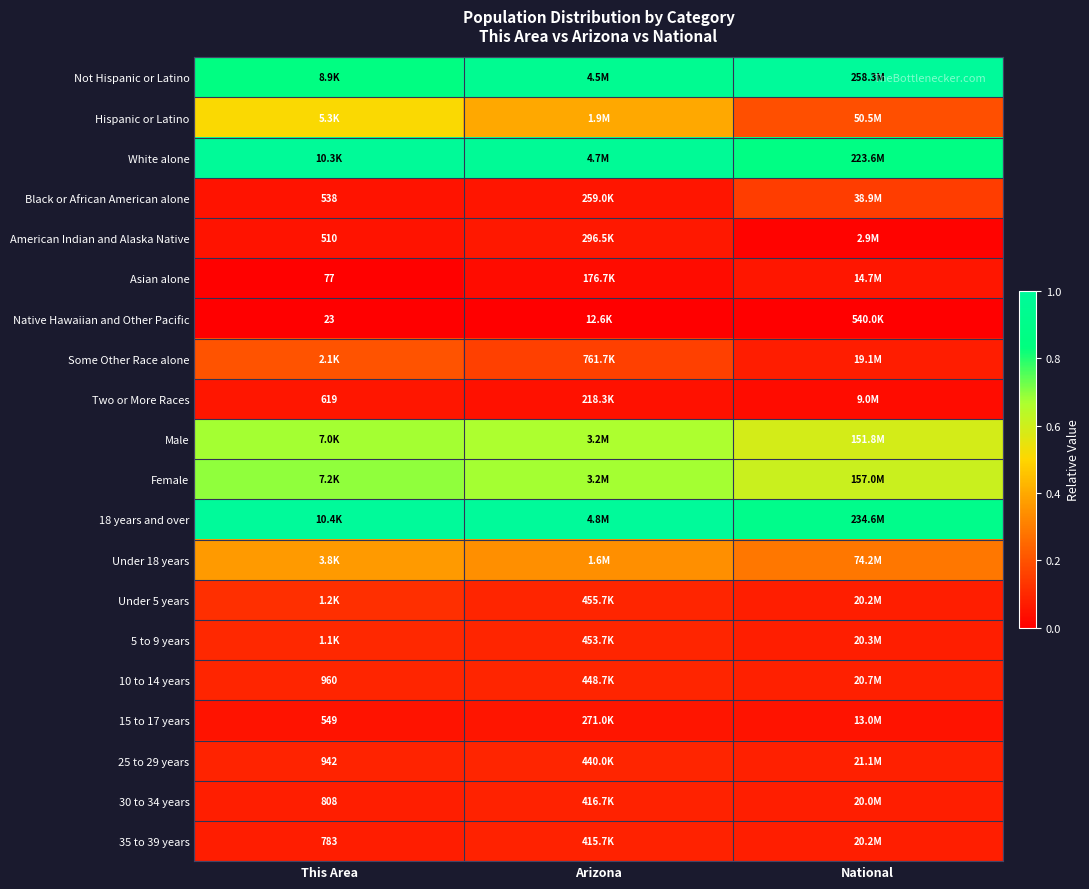

Rank the series by their maximum value, from lowest to highest.

Native Hawaiian and Other Pacific, 15 to 17 years, Asian alone, Two or More Races, American Indian and Alaska Native, 35 to 39 years, 30 to 34 years, 25 to 29 years, 10 to 14 years, 5 to 9 years, Under 5 years, Black or African American alone, Some Other Race alone, Under 18 years, Hispanic or Latino, Male, Female, White alone, Not Hispanic or Latino, 18 years and over